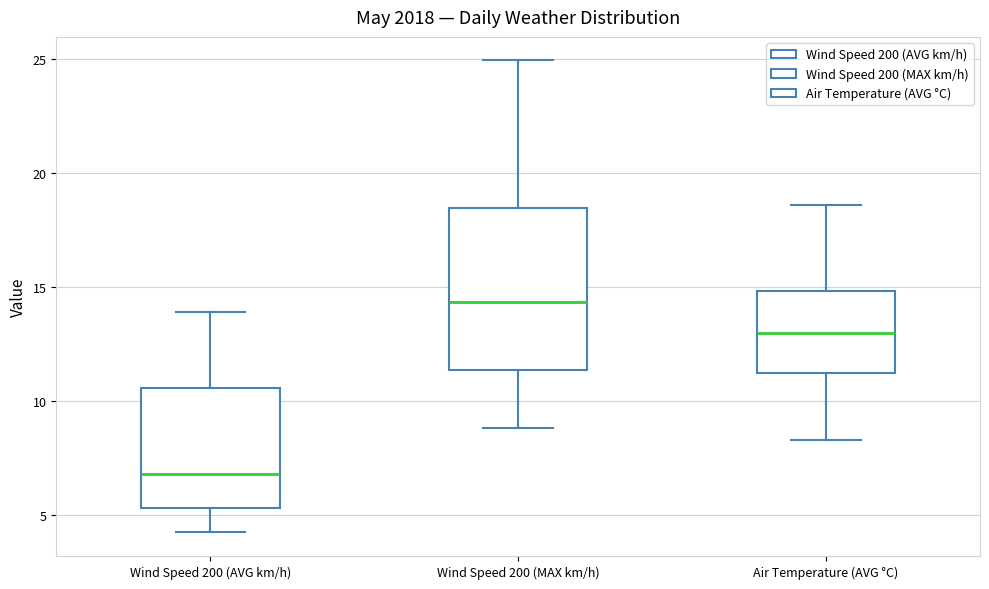

Which box is the tallest, from its lower edge to its upper edge?

Wind Speed 200 (MAX km/h)